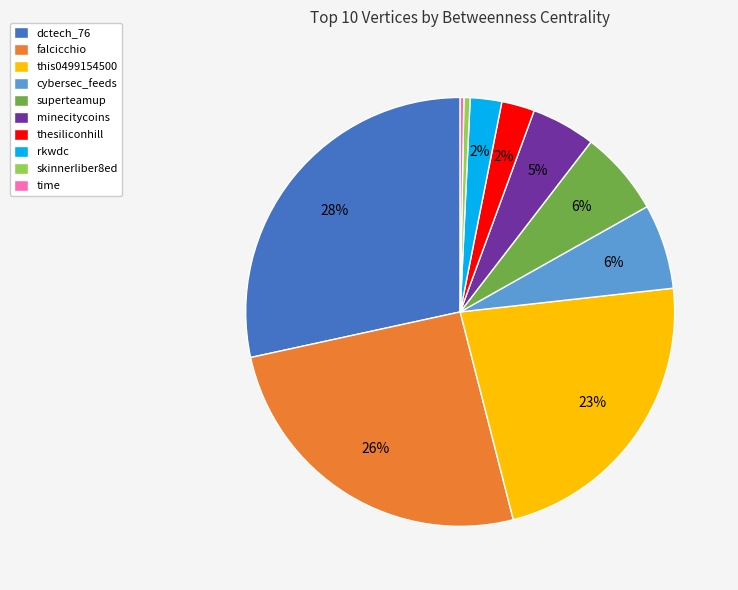

Is the sum of dctech_76 and this0499154500 greater than half?

Yes